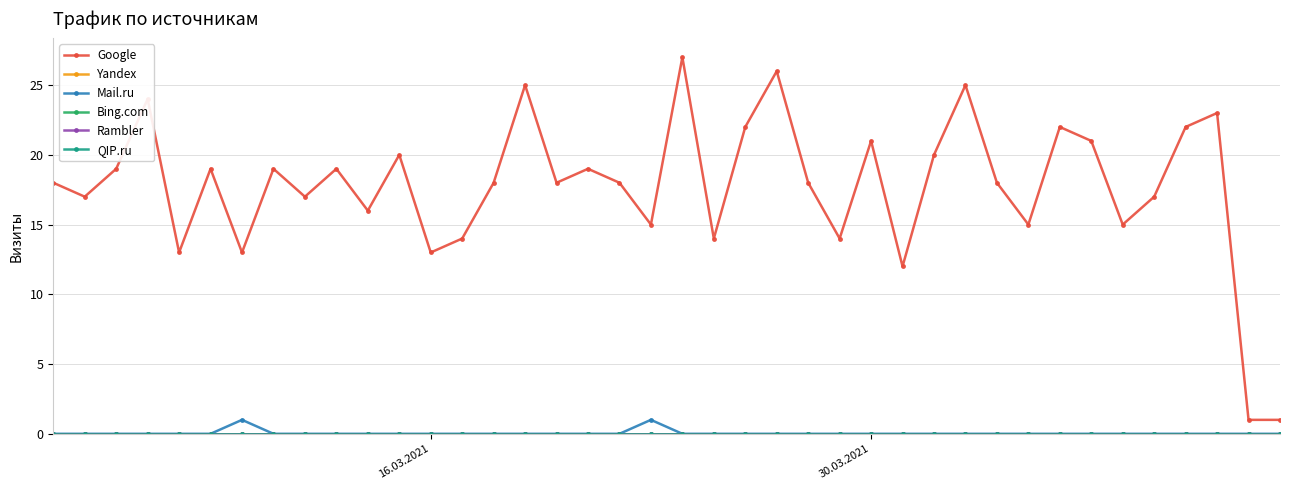

Is this an area chart (filled region under the line)?

No